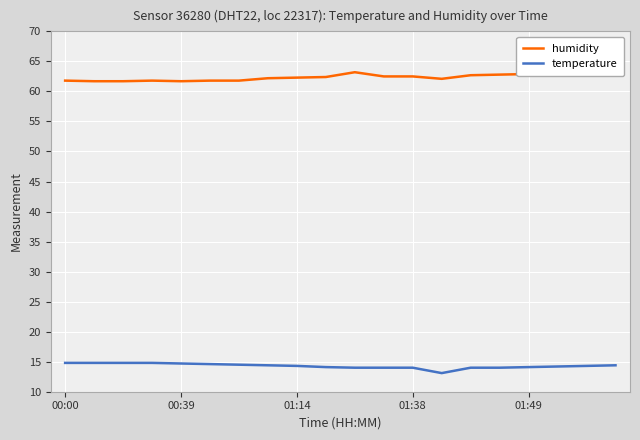

What is the spread (max minus min) of values at 7?

47.8